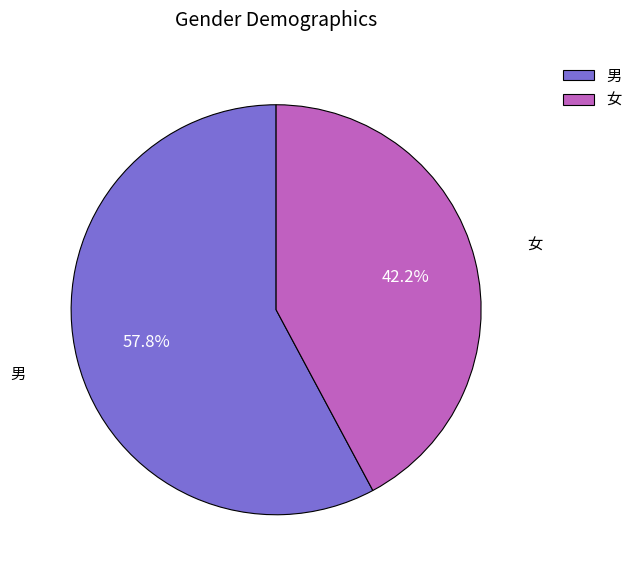

What is the majority slice?

男